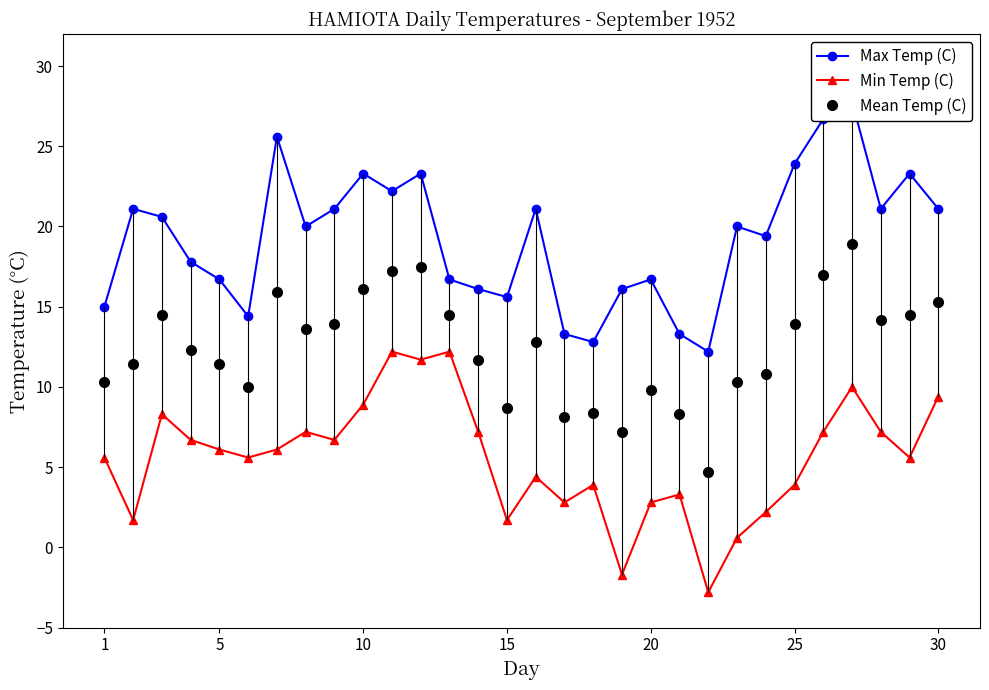

True or false: Min Temp (C) has a value of 1.5 at 5.

False